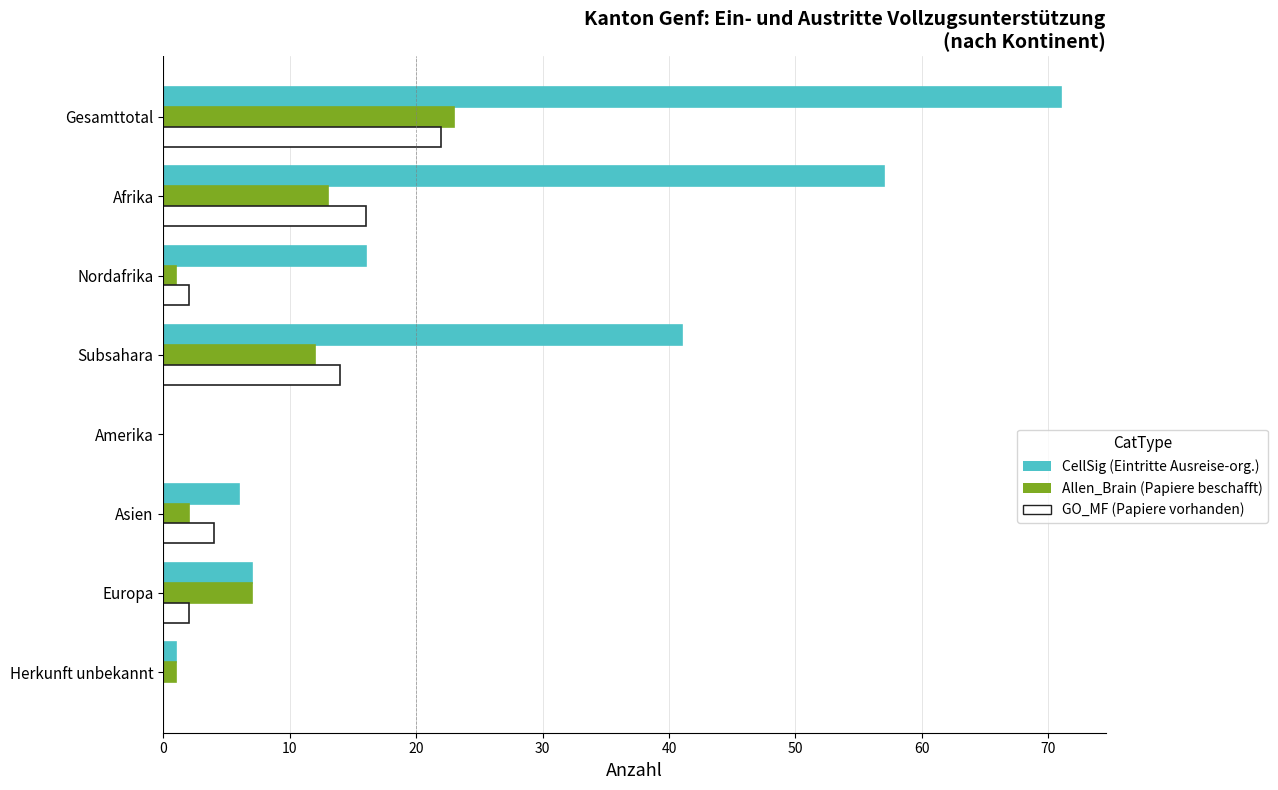

Count the number of data series in this chart.

3